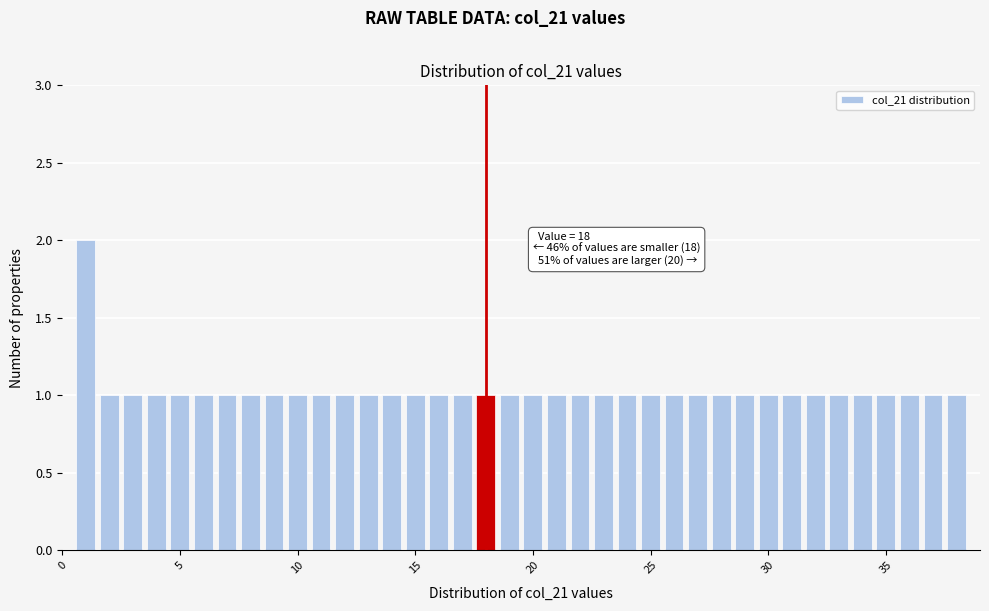

Around what value on the x-axis is the tallest bar? Give the approximate position of its centre, as read against the axis.

1.0